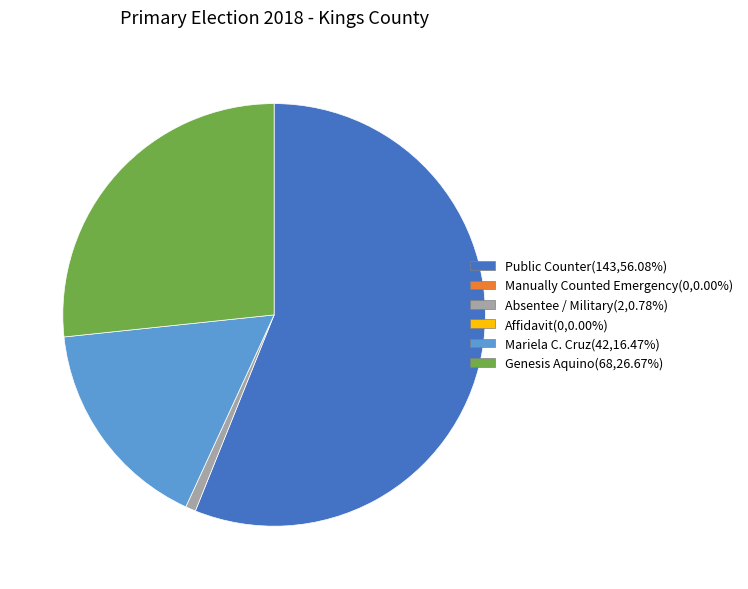

Does any single category account for the majority?

Yes